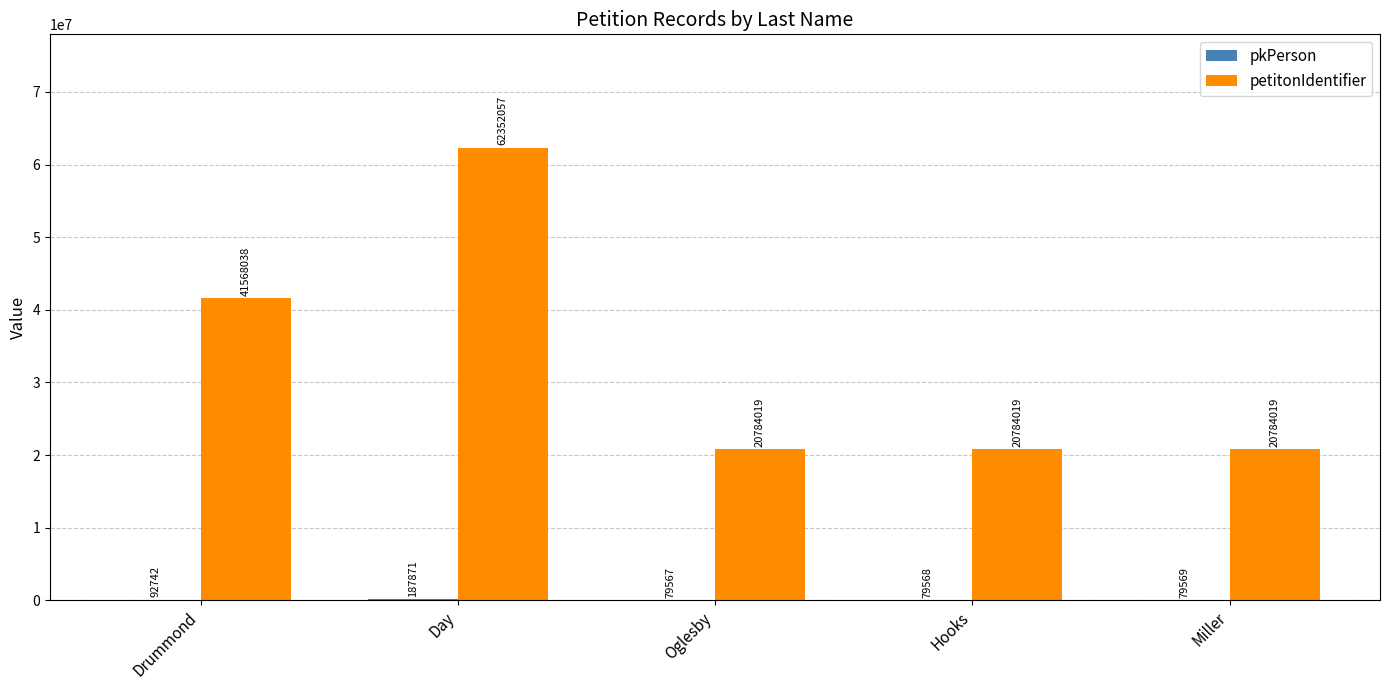

What value does the petitonIdentifier series have at Drummond, to the nearest 50?

41568050